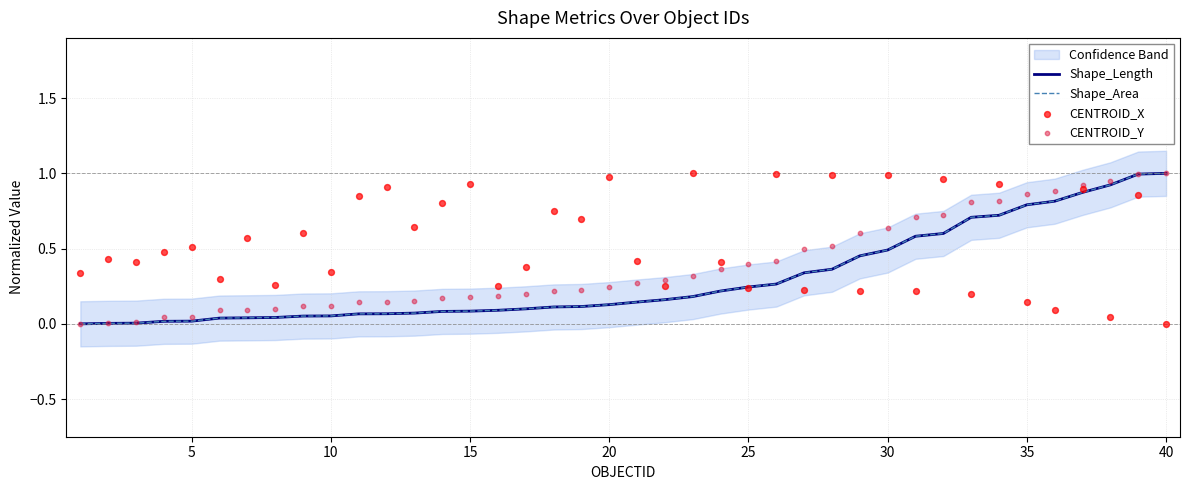

What is the highest value of the Shape_Area series?

1.0